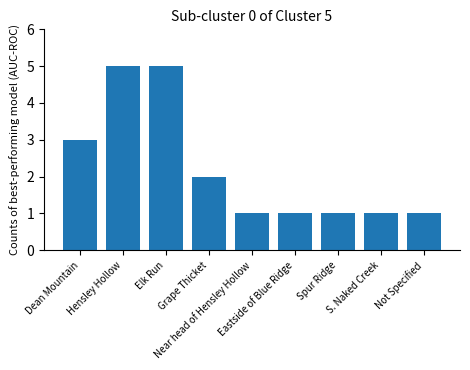

What position from the left is Not Specified?

9